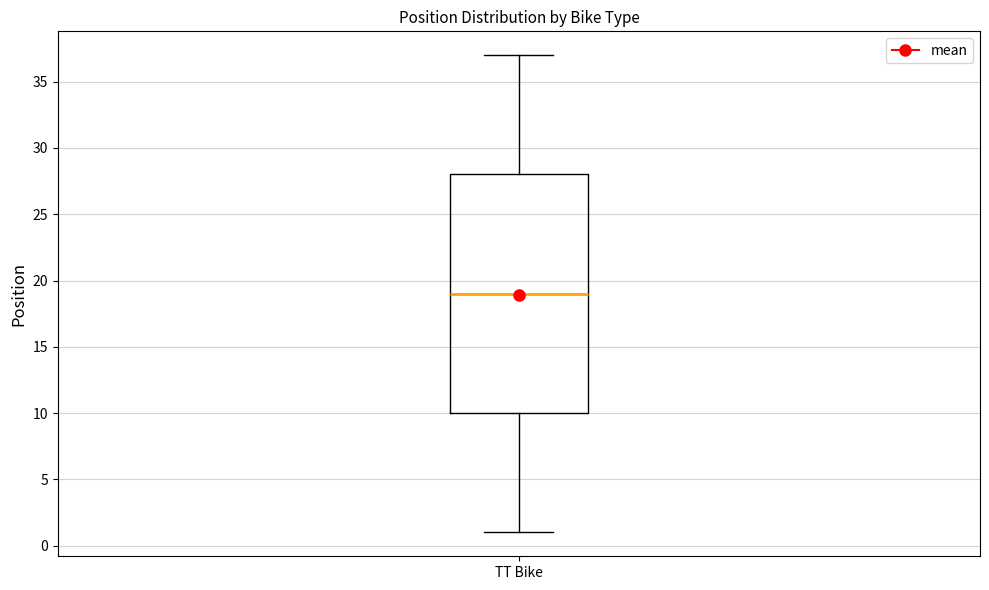

Read this box plot against the y-axis: the position of the median line, the range covered by the box, and the ends of both whiskers. The values are not printed on the chart, so give them approximately, as read against the axis.

median 19, box 10 to 28, whiskers 1 to 37